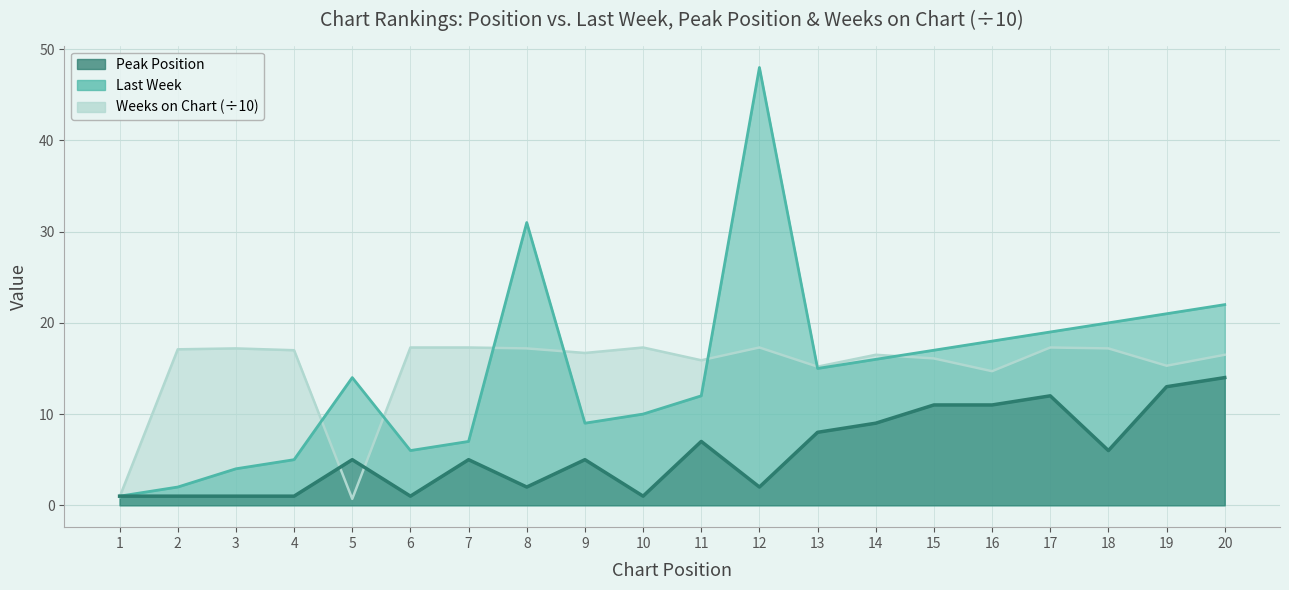

How many lines are shown in the chart?

3